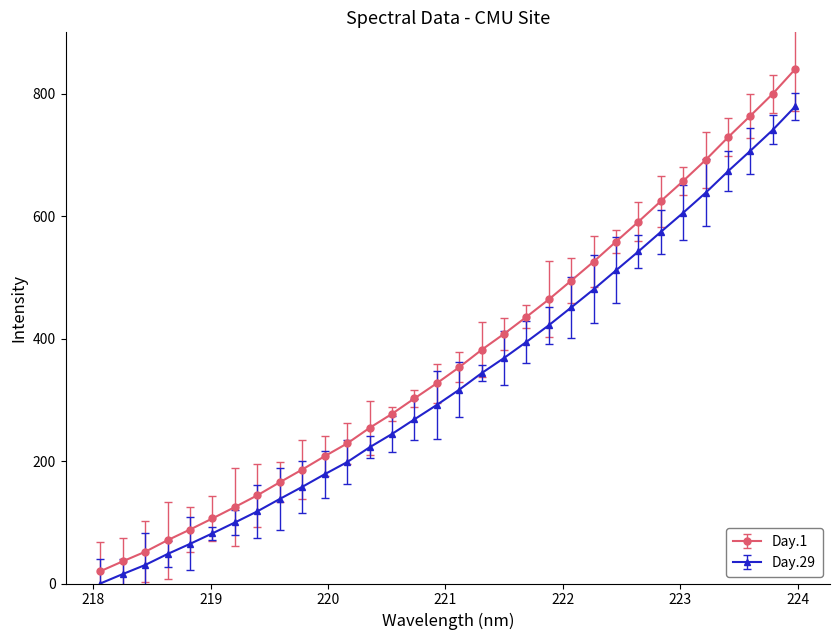

What is the maximum value shown in the chart?

840.0